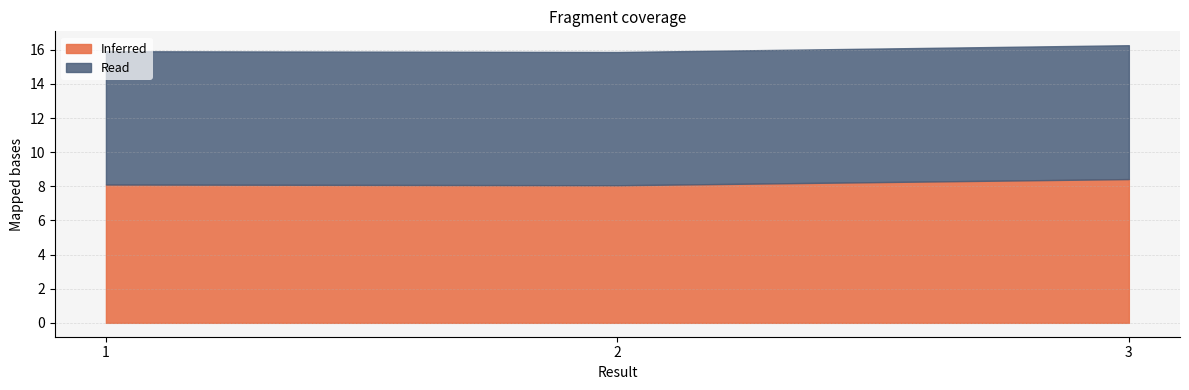

True or false: Inferred has a value of 8.4 at 3.

True